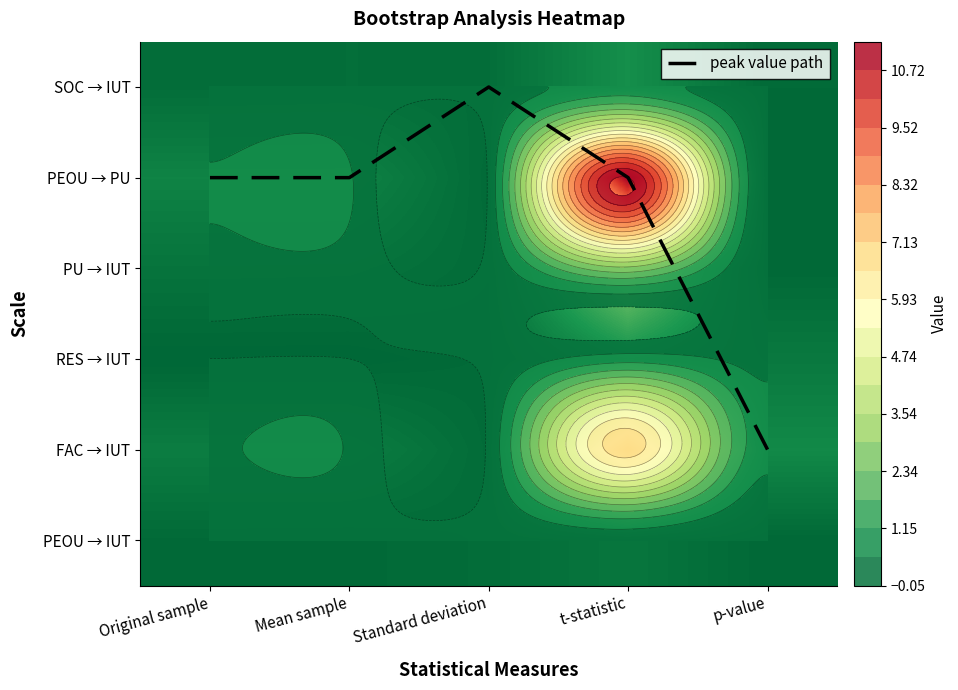

How many categories are shown in the chart?

5